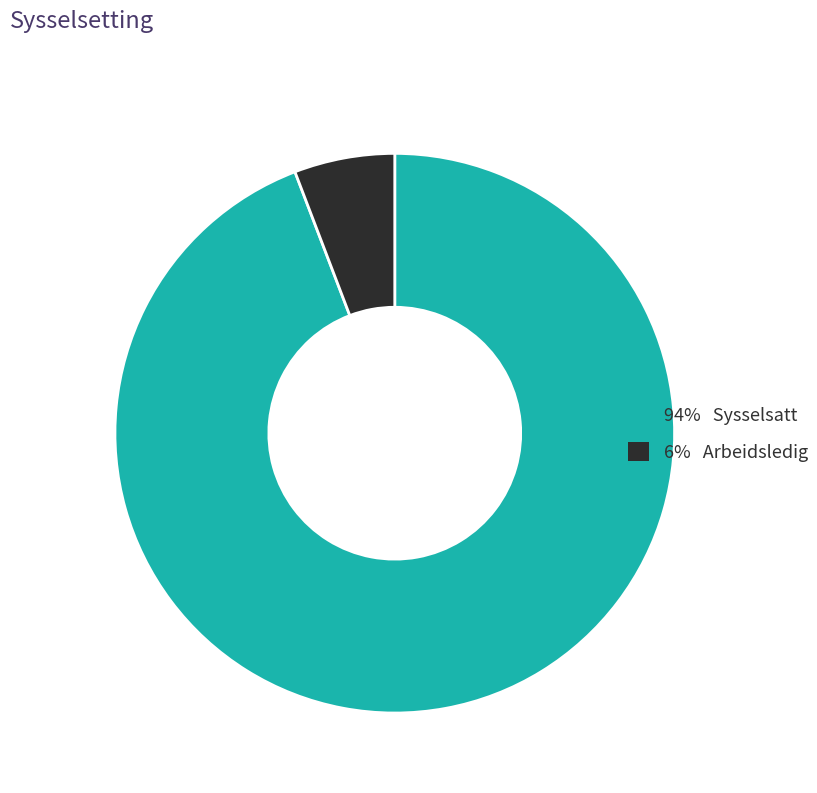

Is there any slice that represents more than half of the pie?

Yes